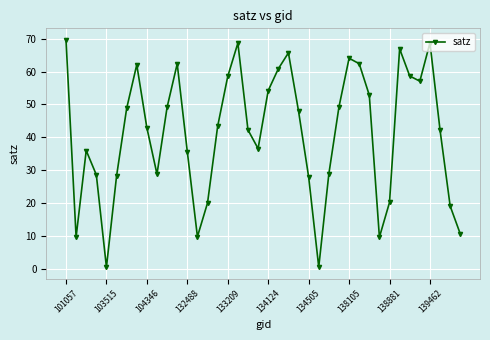

What is the value of the 15th point from the left?

20.0